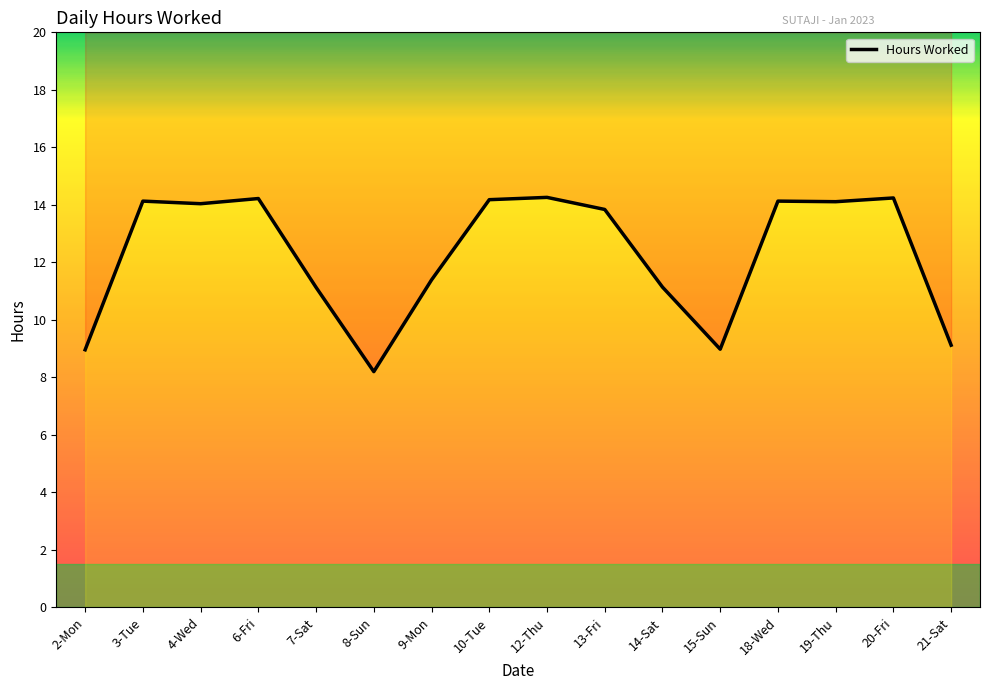

List the labels in order of value, smallest first.

8-Sun, 2-Mon, 15-Sun, 21-Sat, 7-Sat, 14-Sat, 9-Mon, 13-Fri, 4-Wed, 19-Thu, 3-Tue, 18-Wed, 10-Tue, 6-Fri, 20-Fri, 12-Thu